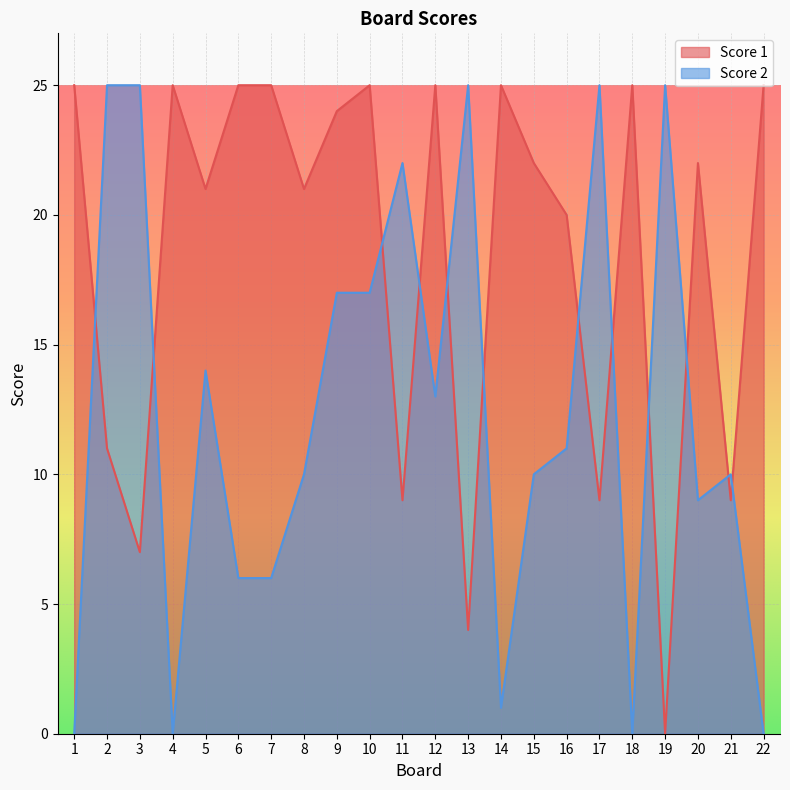

Reading left to right, extract all data points from this chart.

Score 1: 25	11	7	25	21	25	25	21	24	25	9	25	4	25	22	20	9	25	0	22	9	25
Score 2: 0	25	25	0	14	6	6	10	17	17	22	13	25	1	10	11	25	0	25	9	10	0